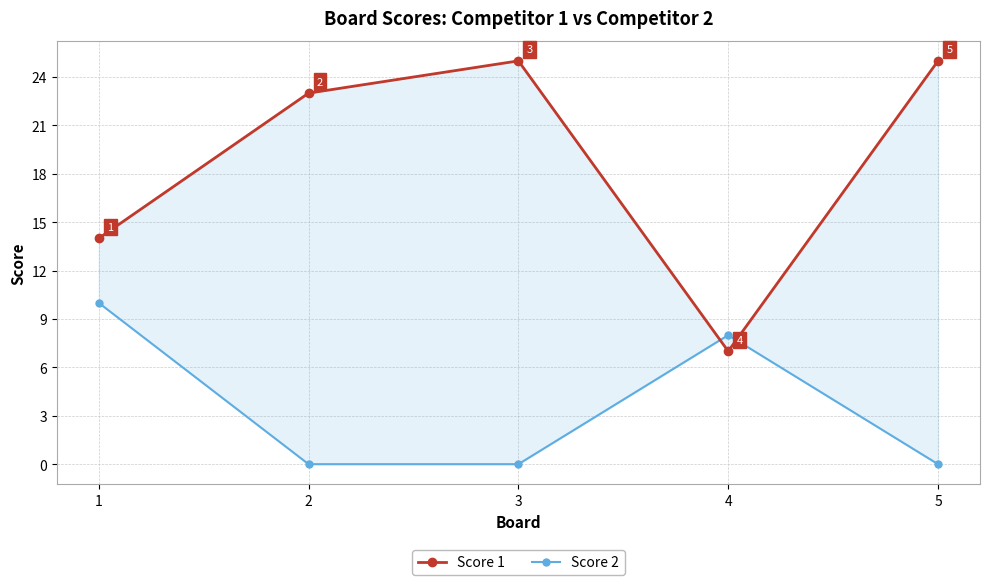

Rank the categories by Score 1 value from lowest to highest.

4, 1, 2, 3, 5